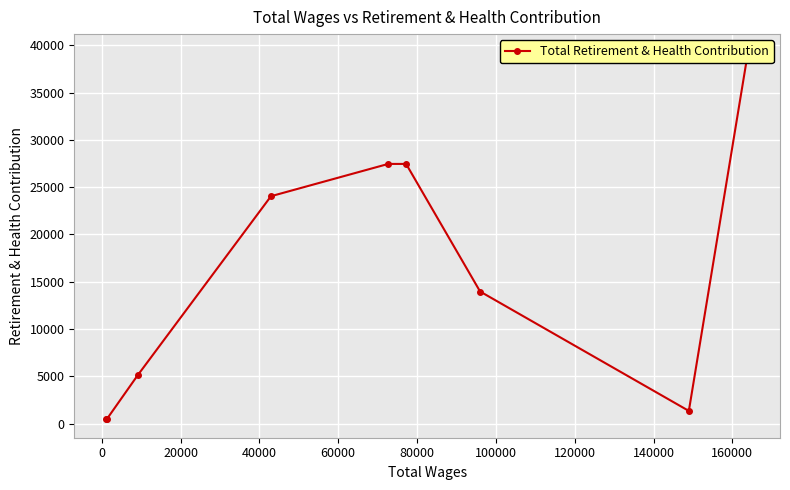

How many points are lower than both their immediate neighbors (excluding endpoints)?

1